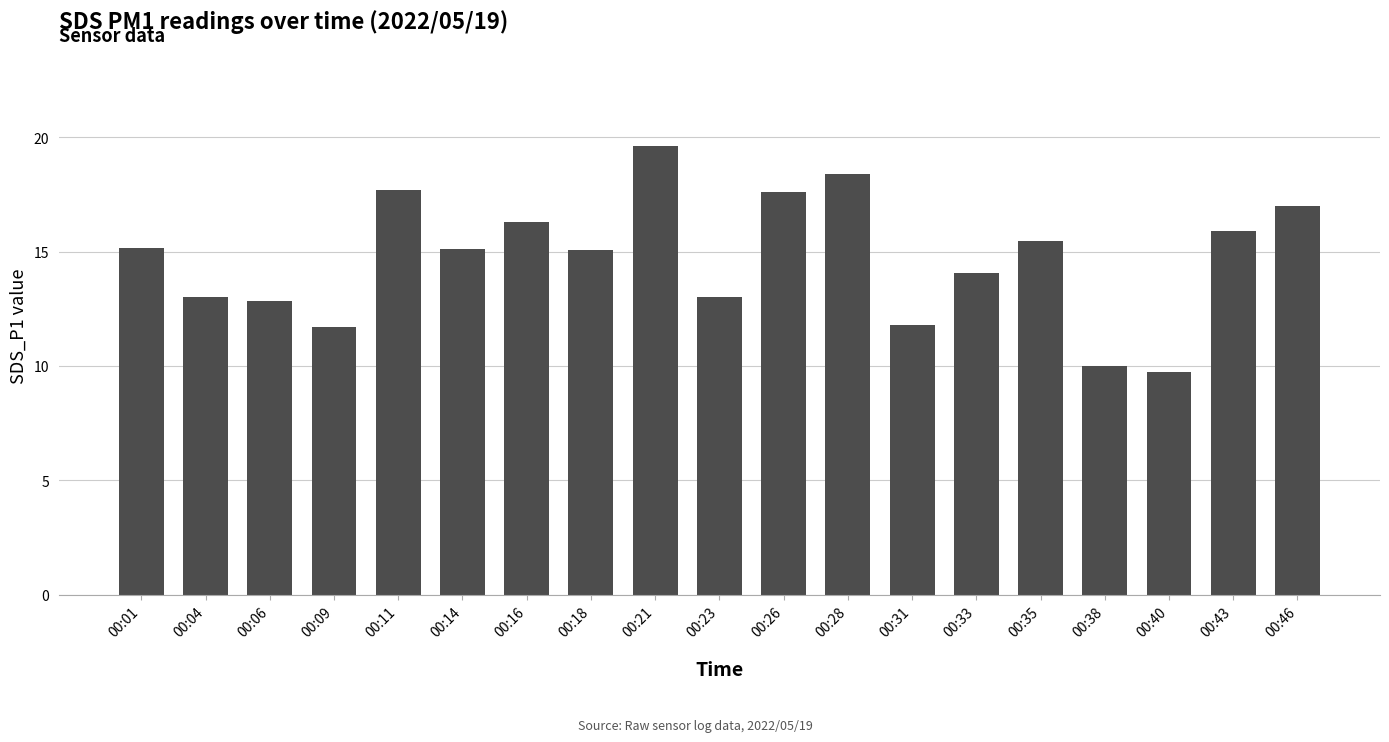

What is the difference between the values at 00:21 and 00:06?

6.8